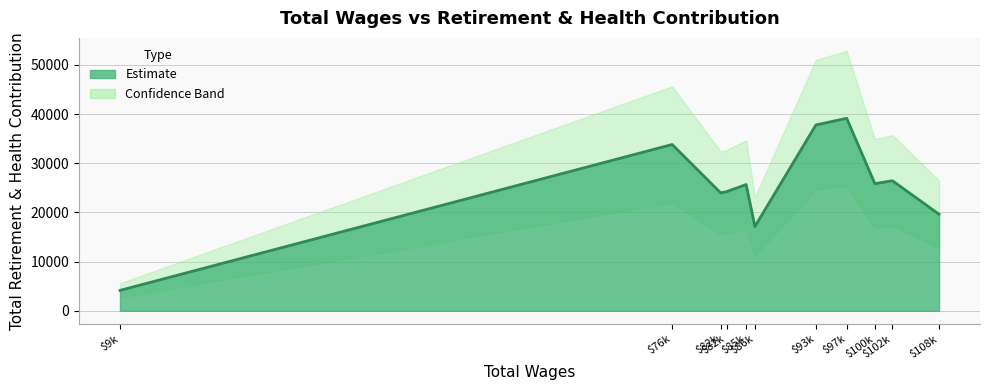

List the labels in order of value, largest first.

97322.0, 93605.0, 76266.0, 102839.0, 100722.0, 85189.0, 82826.0, 82116.0, 108468.0, 86249.0, 9634.0